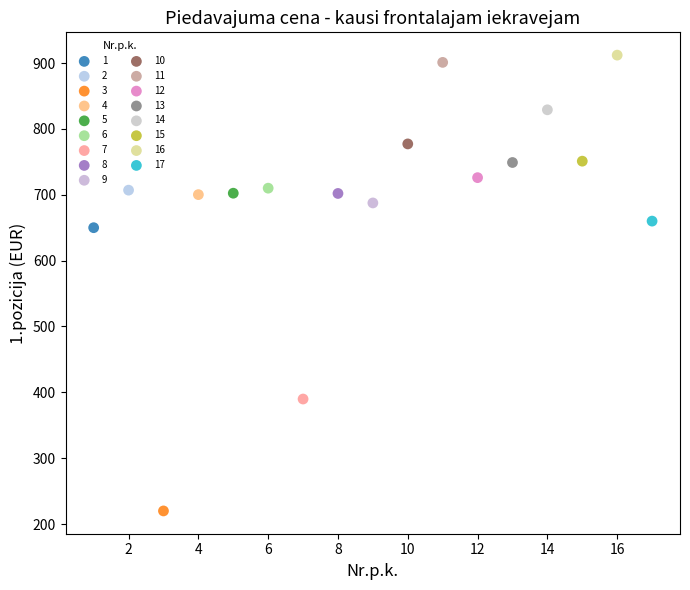

What are all the series names shown in the legend?

1, 2, 3, 4, 5, 6, 7, 8, 9, 10, 11, 12, 13, 14, 15, 16, 17